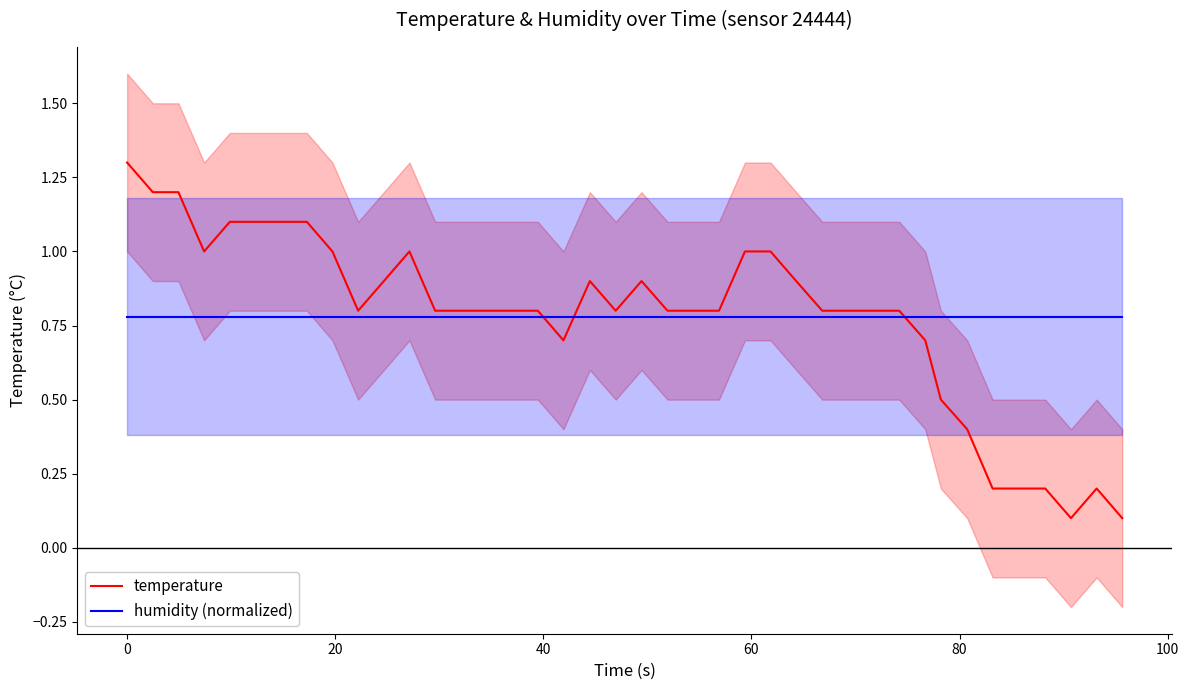

Which series ends up on top after the final intersection of temperature and humidity (normalized)?

humidity (normalized)